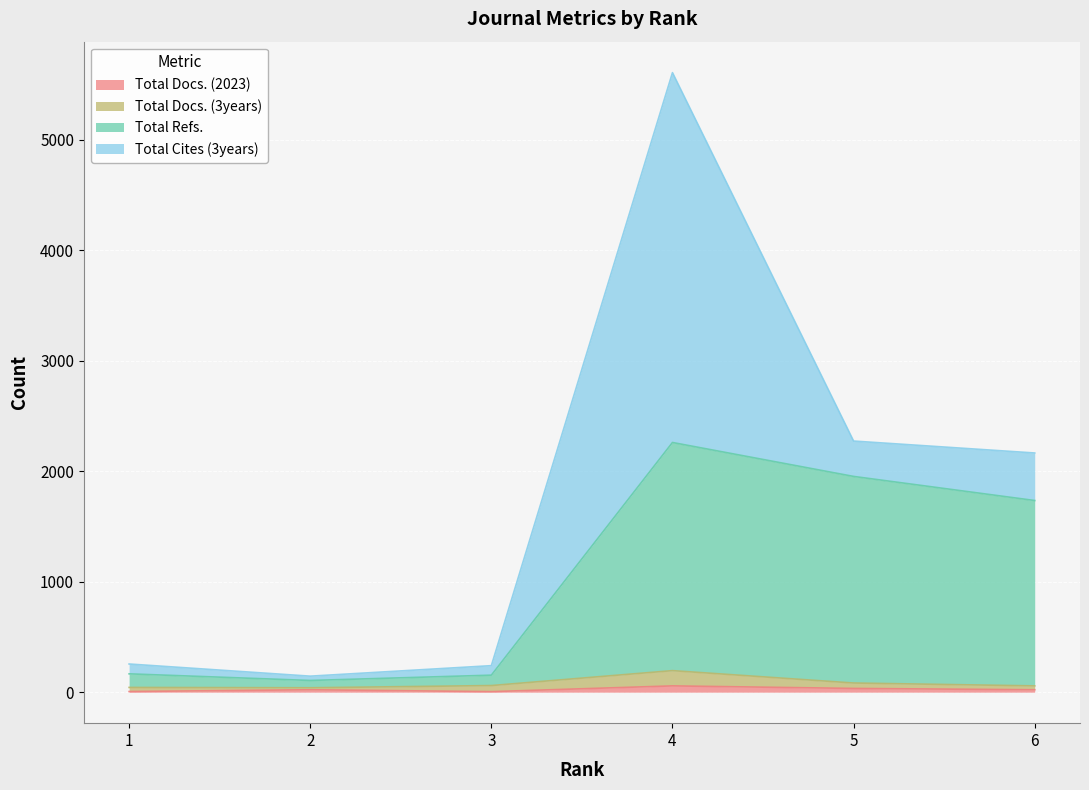

What is the value of the Total Refs. point at the 5th from the left?

1952